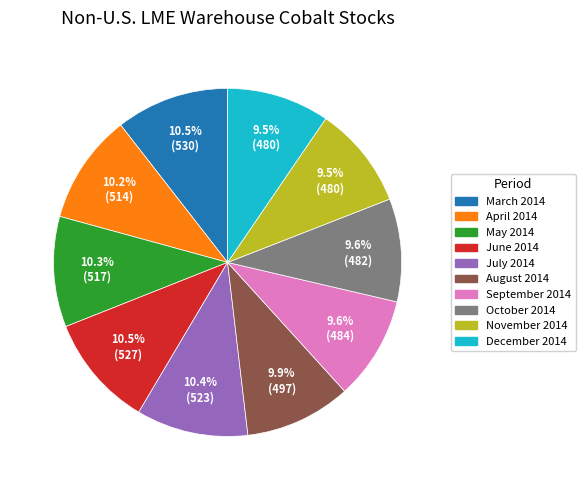

Is September 2014 the majority of the pie?

No